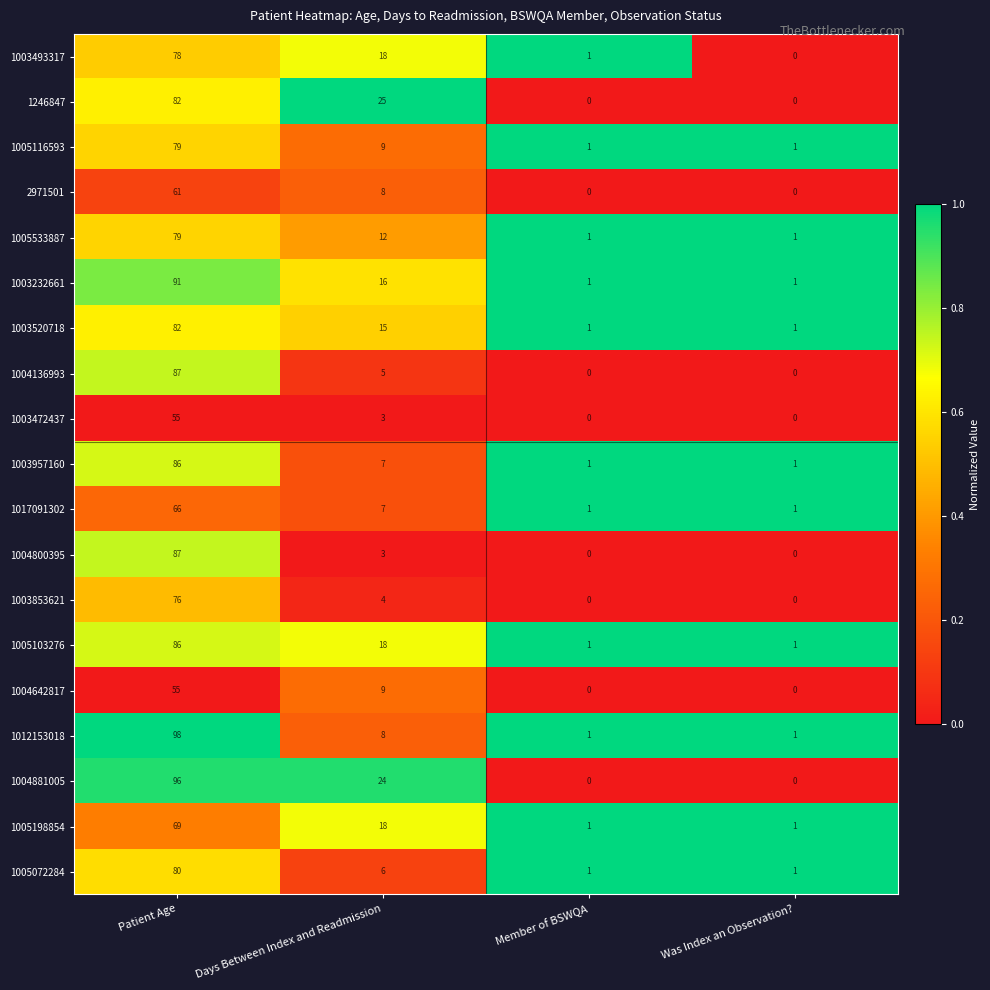

True or false: 1017091302 has a value of 7 at Days Between Index and Readmission.

True